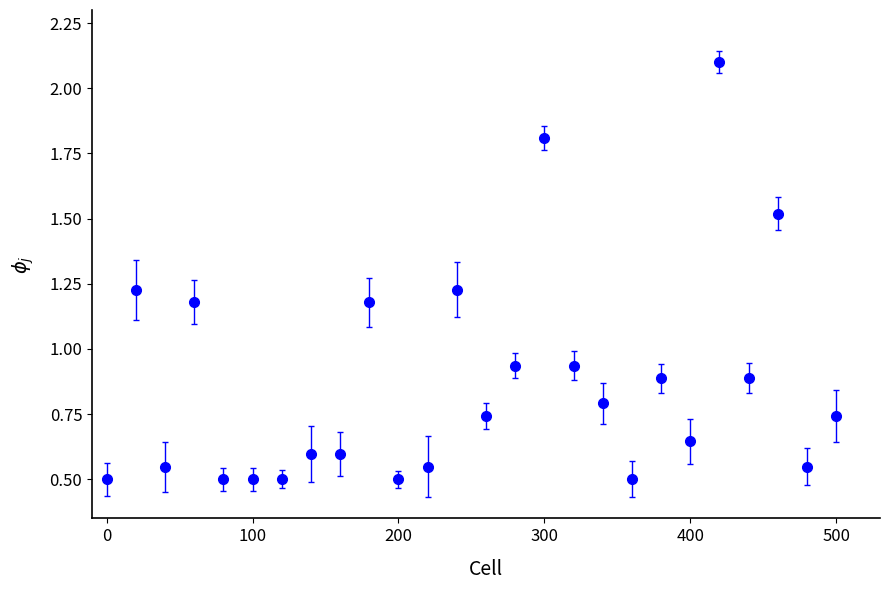

What is the difference between the maximum and second lowest values?

1.6